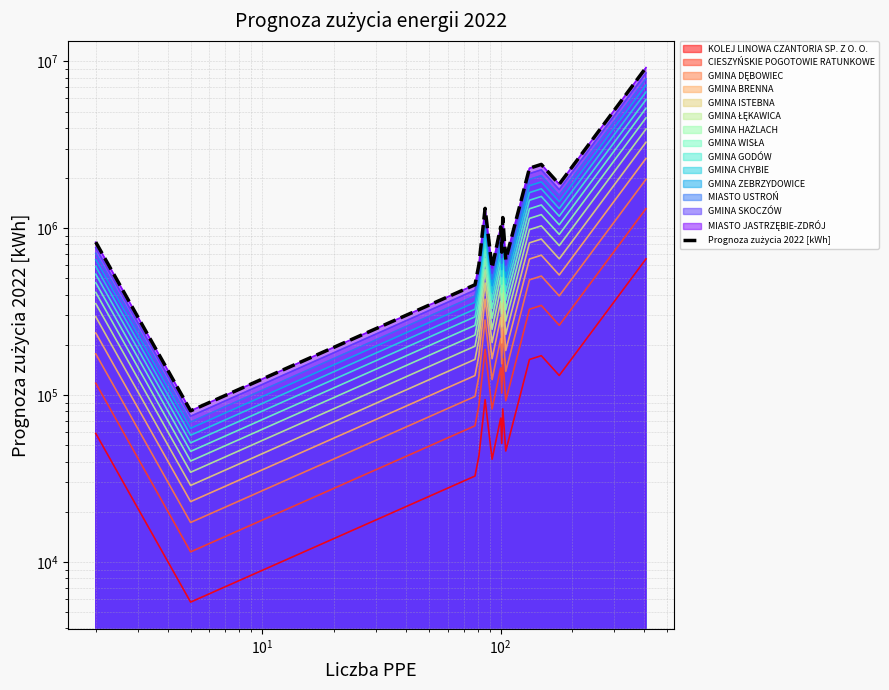

How many lines are shown in the chart?

1